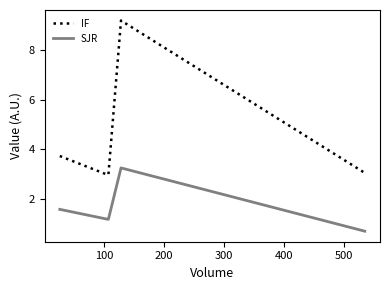

How many data points in SJR are less than 1?

1